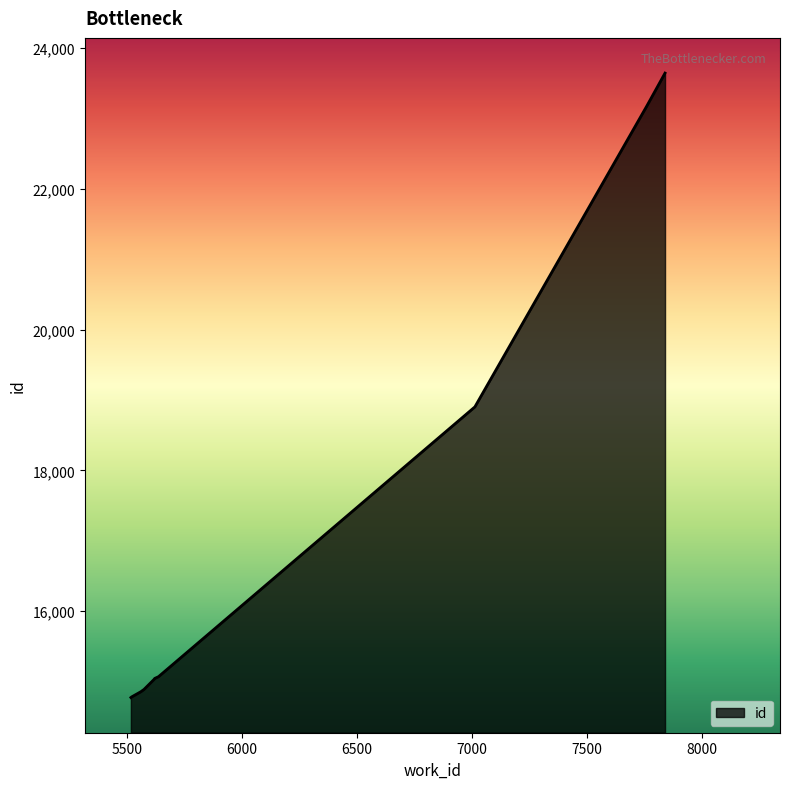

What is the maximum value shown in the chart?

23645